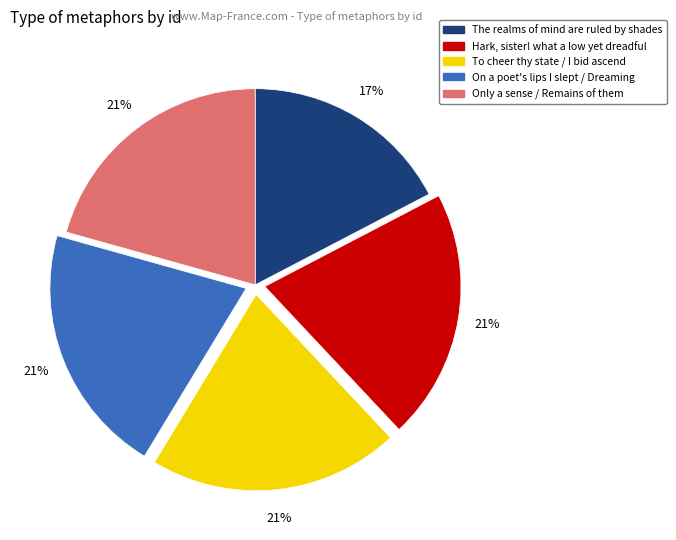

Combined, do The realms of mind are ruled by shades and On a poet's lips I slept / Dreaming account for over 50%?

No